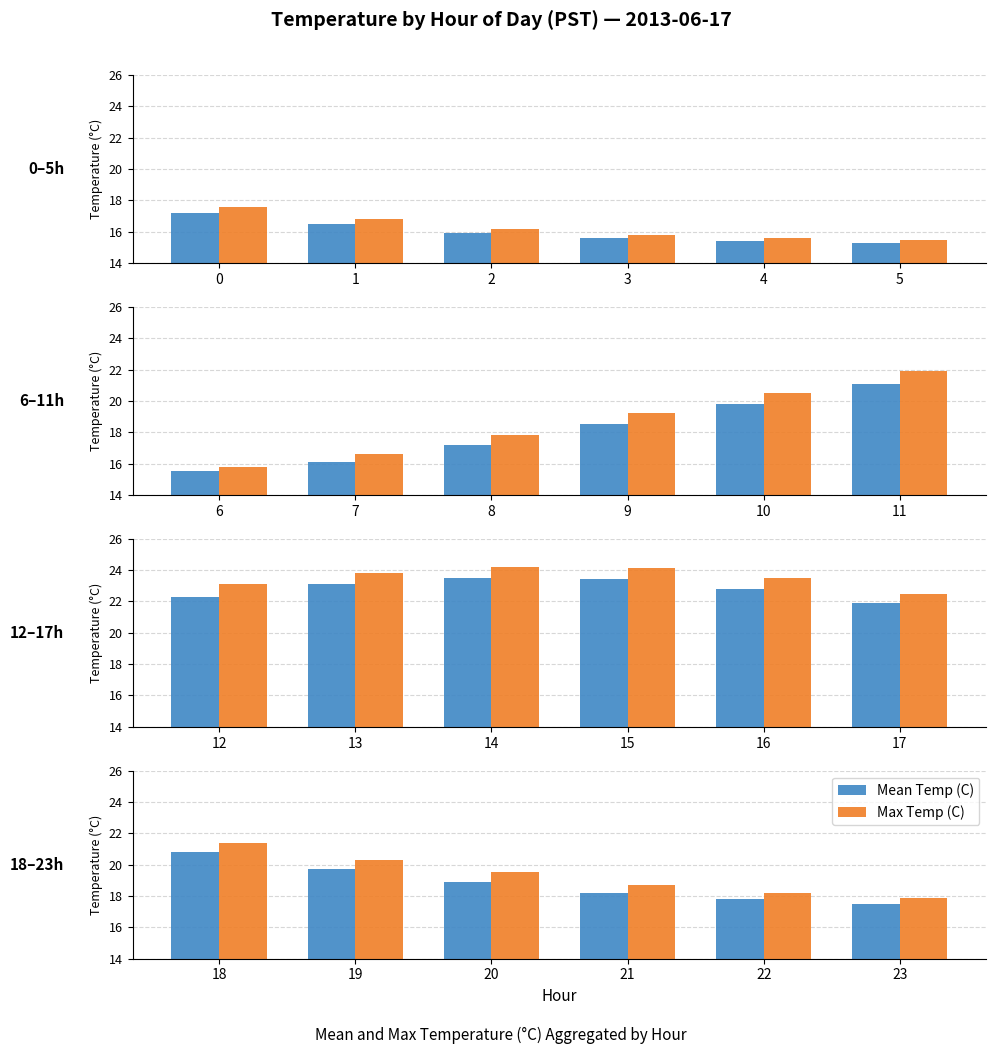

How many bars are there in each group?

2